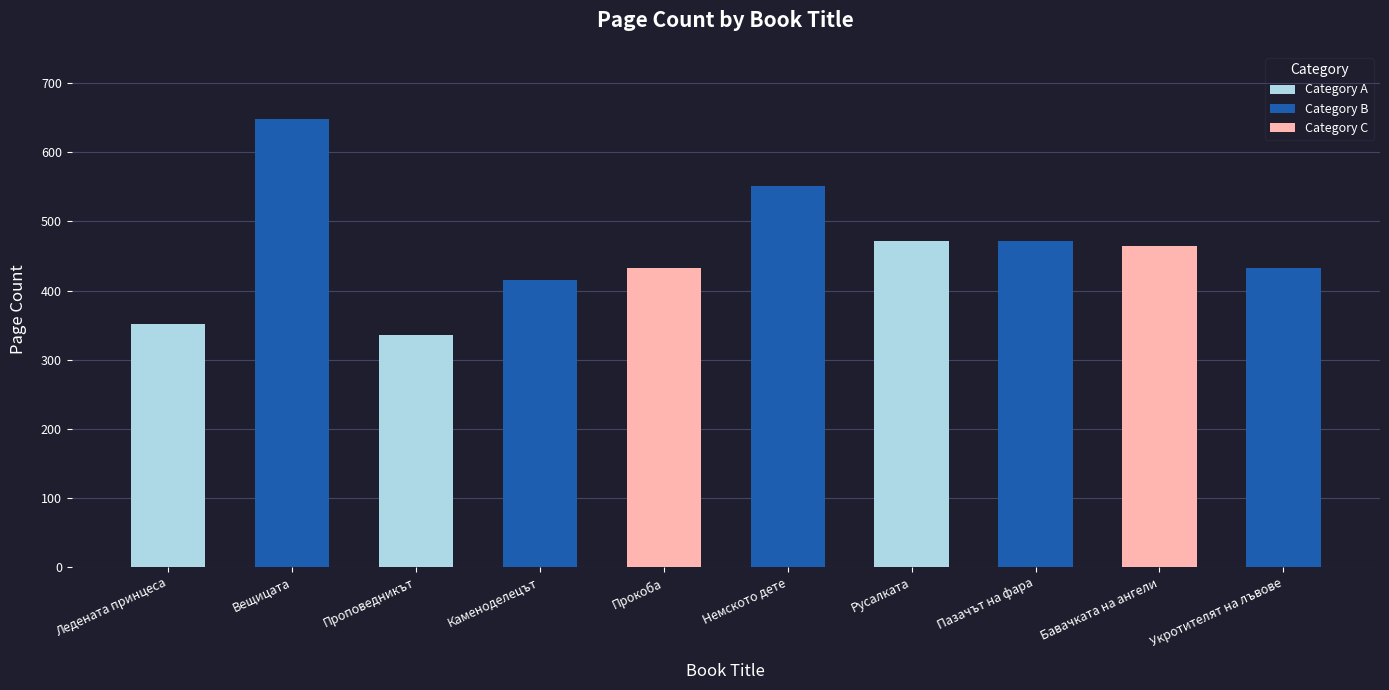

True or false: the data shows 280 at Каменоделецът.

False